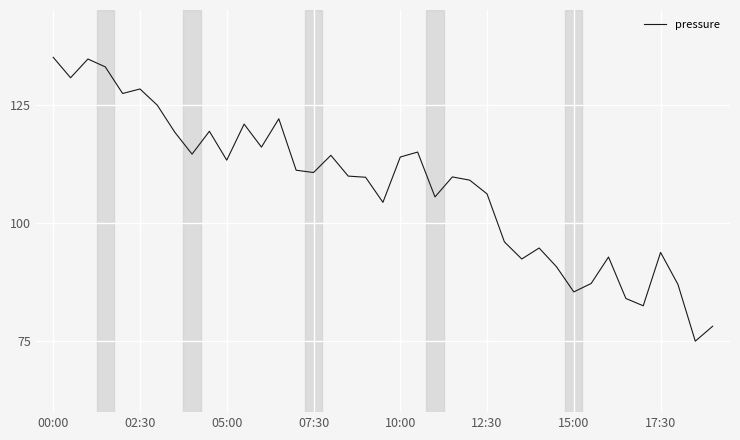

What is the greatest value displayed?

135.0